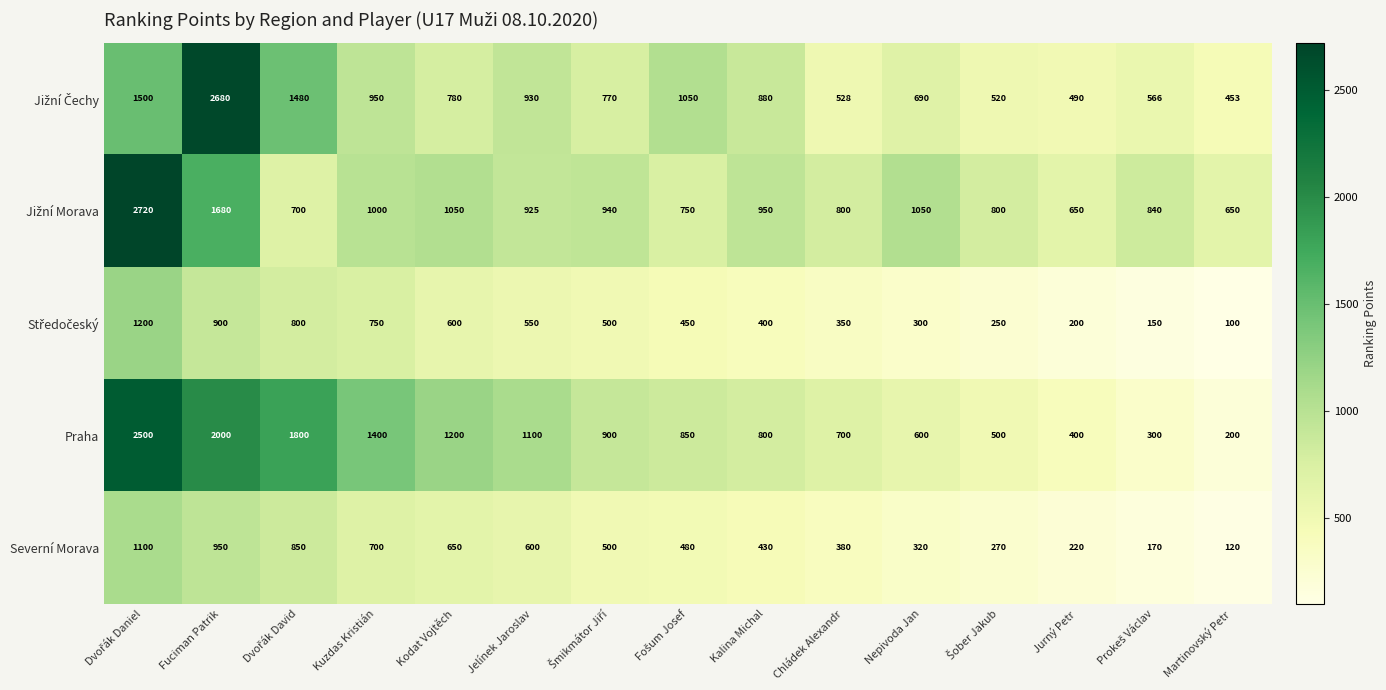

What is the sum of all Praha values?

15250